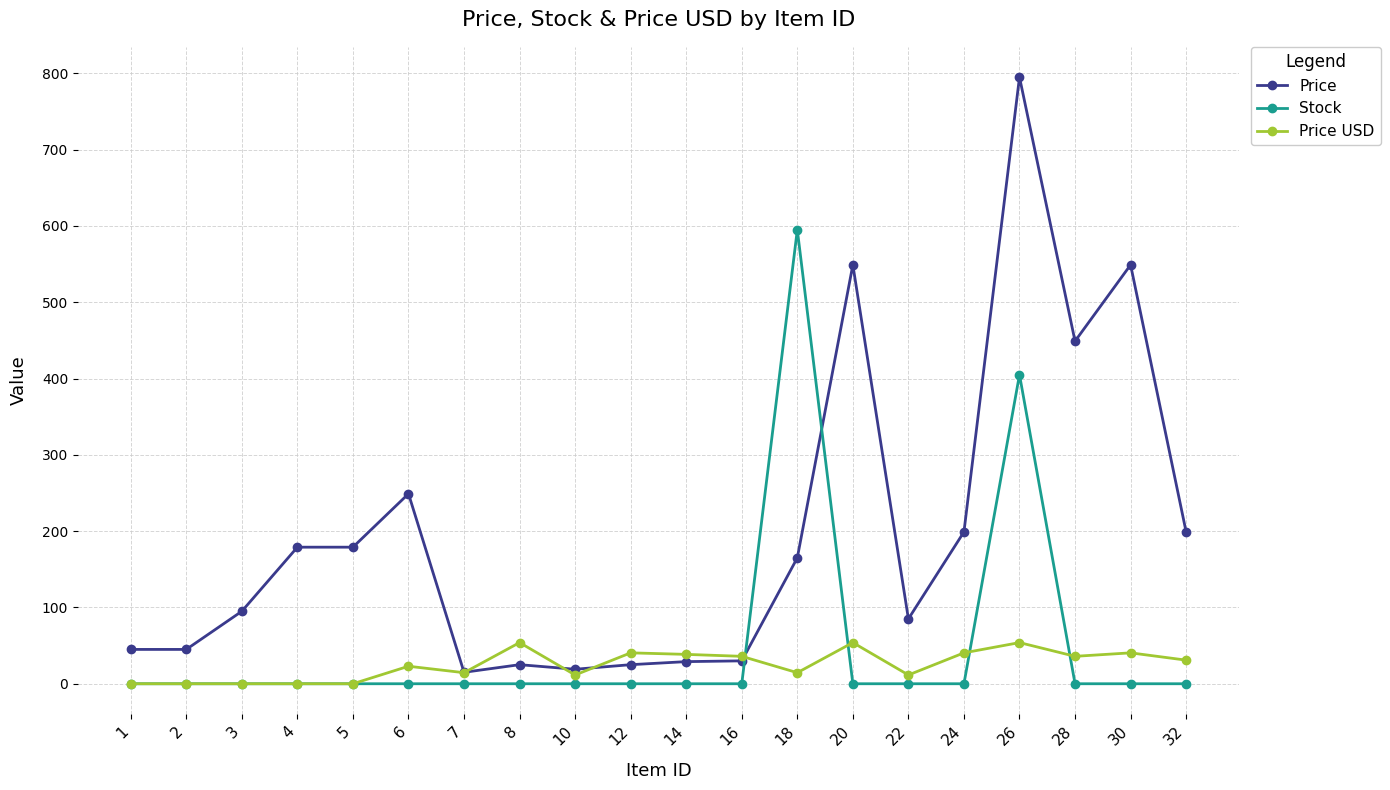

At which label does Price first exceed 165?

4